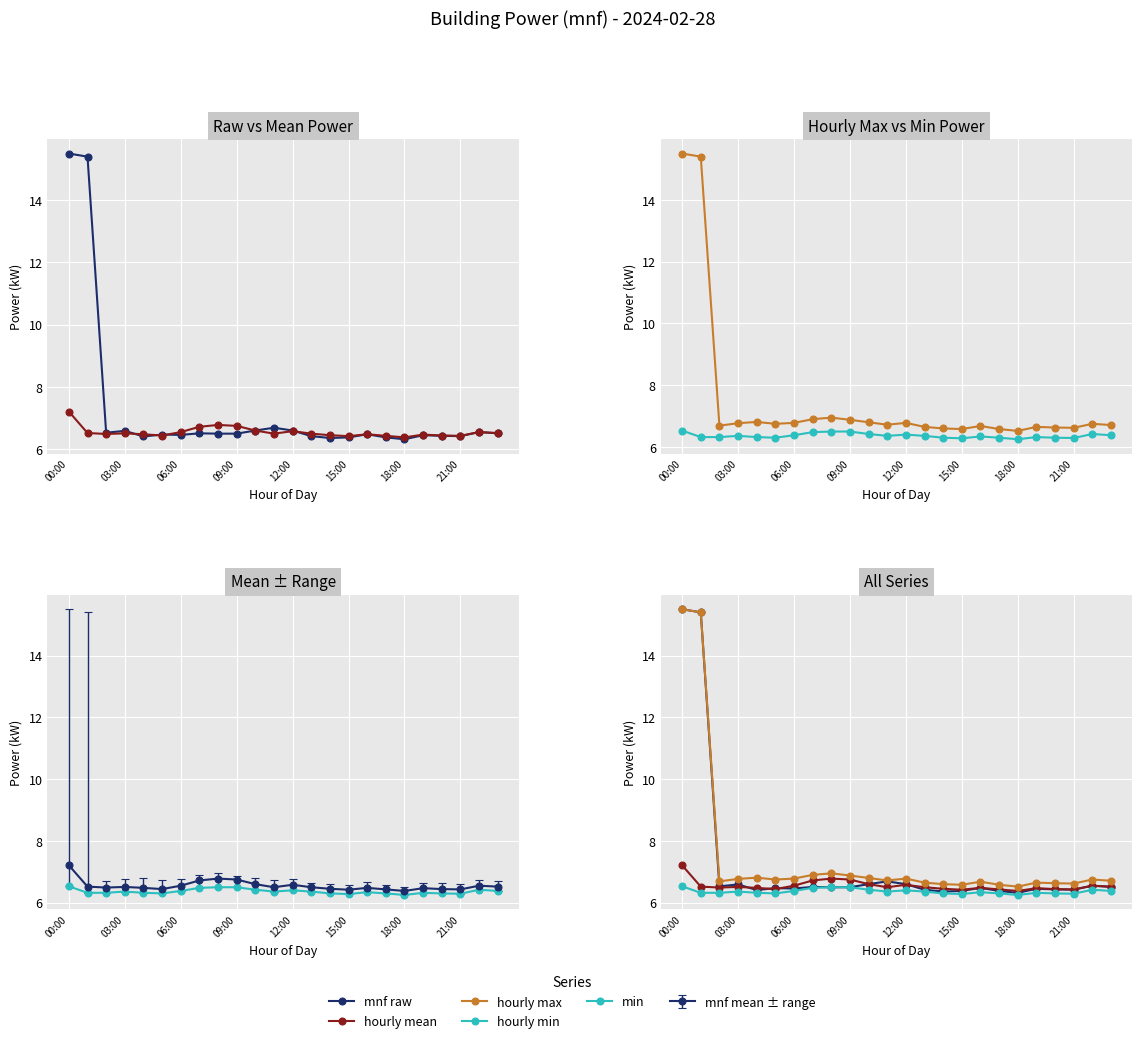

The hourly mean series shows 2.0 at 13. True or false?

False